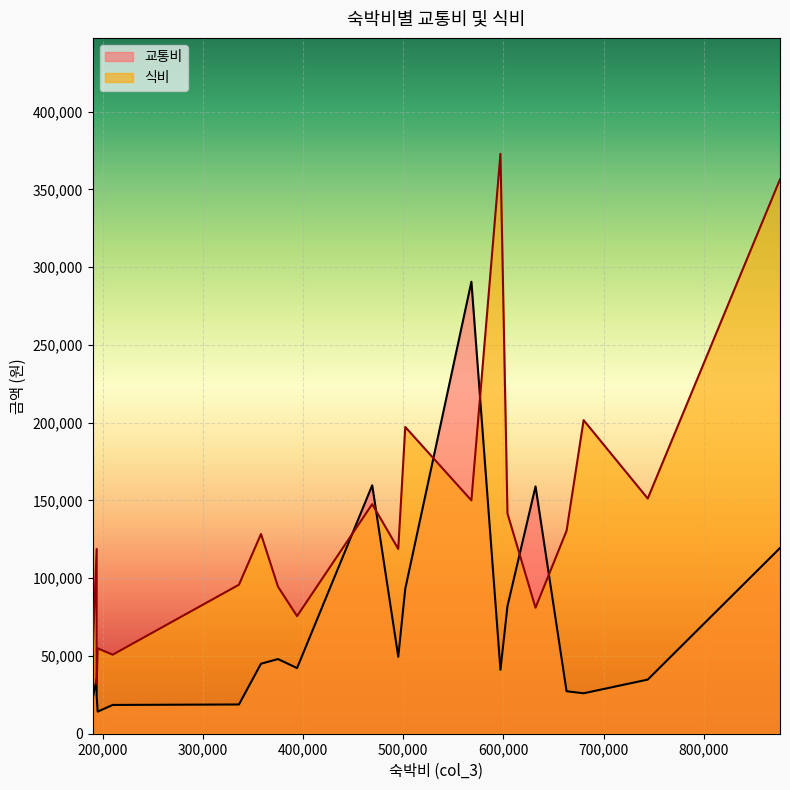

Is it true that 교통비 equals 62509 at 568000?

False